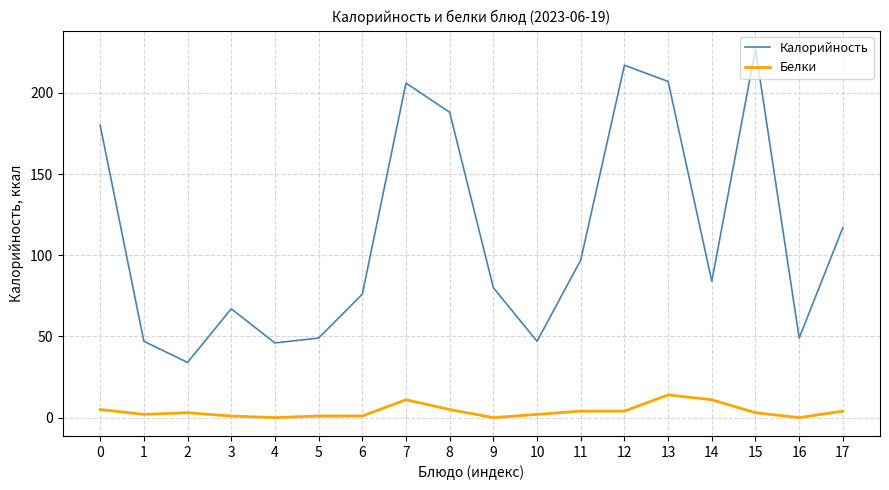

The Белки series shows 0 at 16. True or false?

True